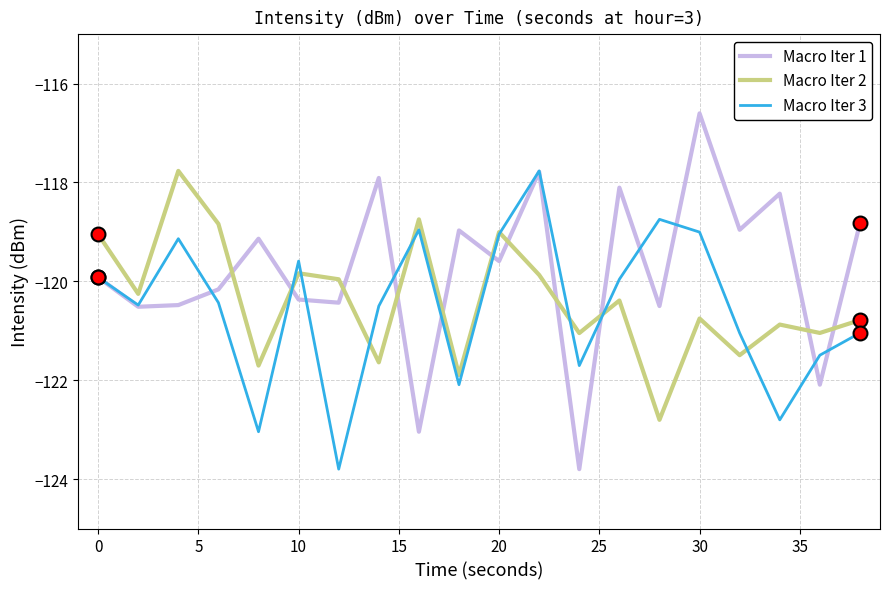

True or false: Macro Iter 3 and Macro Iter 2 intersect in this chart.

True